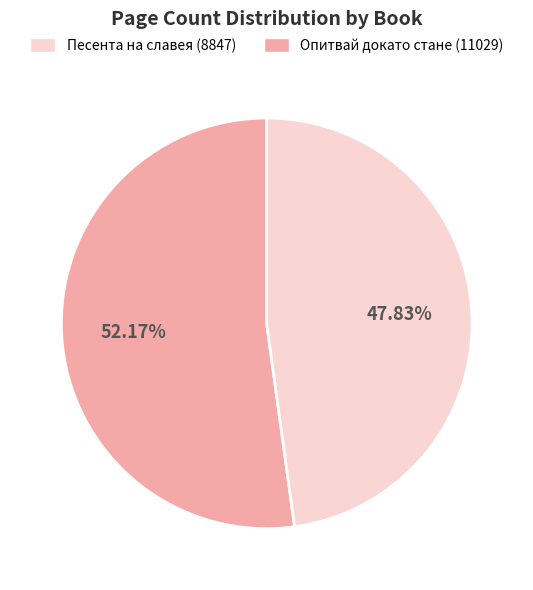

Is there any slice that represents more than half of the pie?

Yes